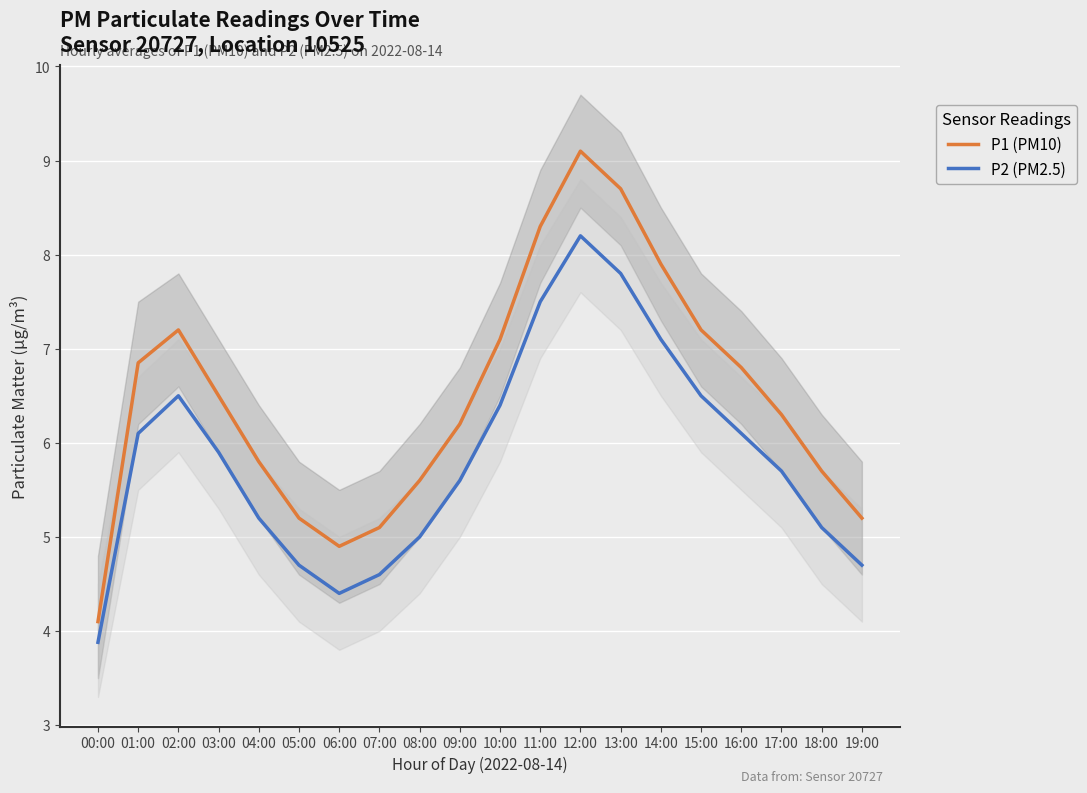

Reading left to right, extract all data points from this chart.

P1 (PM10): 00:00=4.1	01:00=6.8	02:00=7.2	03:00=6.5	04:00=5.8	05:00=5.2	06:00=4.9	07:00=5.1	08:00=5.6	09:00=6.2	10:00=7.1	11:00=8.3	12:00=9.1	13:00=8.7	14:00=7.9	15:00=7.2	16:00=6.8	17:00=6.3	18:00=5.7	19:00=5.2
P2 (PM2.5): 00:00=3.9	01:00=6.1	02:00=6.5	03:00=5.9	04:00=5.2	05:00=4.7	06:00=4.4	07:00=4.6	08:00=5.0	09:00=5.6	10:00=6.4	11:00=7.5	12:00=8.2	13:00=7.8	14:00=7.1	15:00=6.5	16:00=6.1	17:00=5.7	18:00=5.1	19:00=4.7